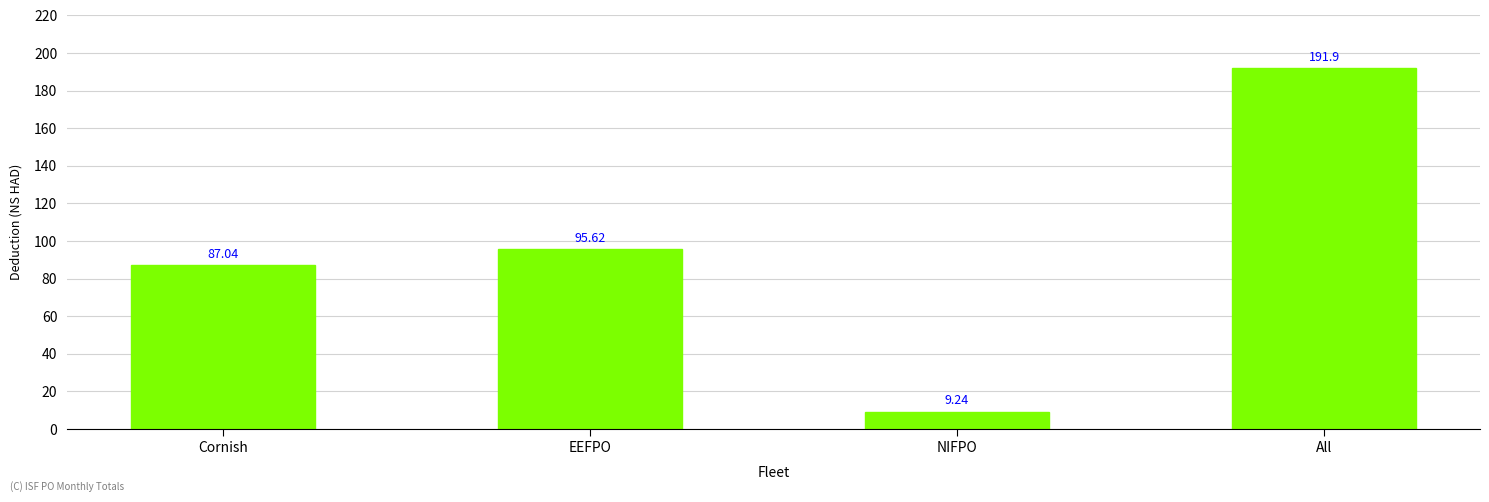

List the labels in order of value, largest first.

All, EEFPO, Cornish, NIFPO